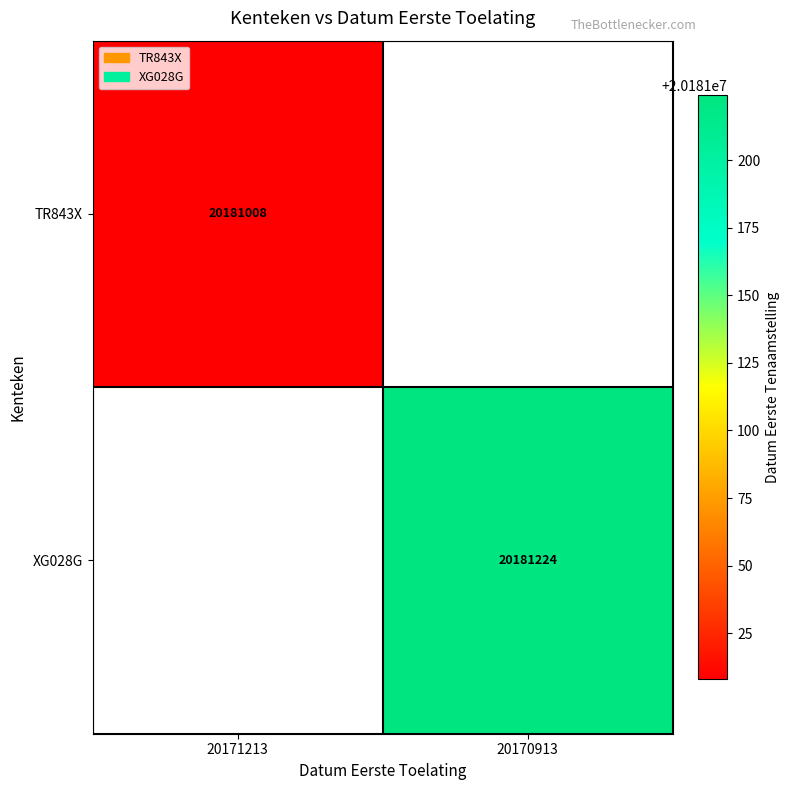

True or false: TR843X has a value of 20181008 at 20171213.

True